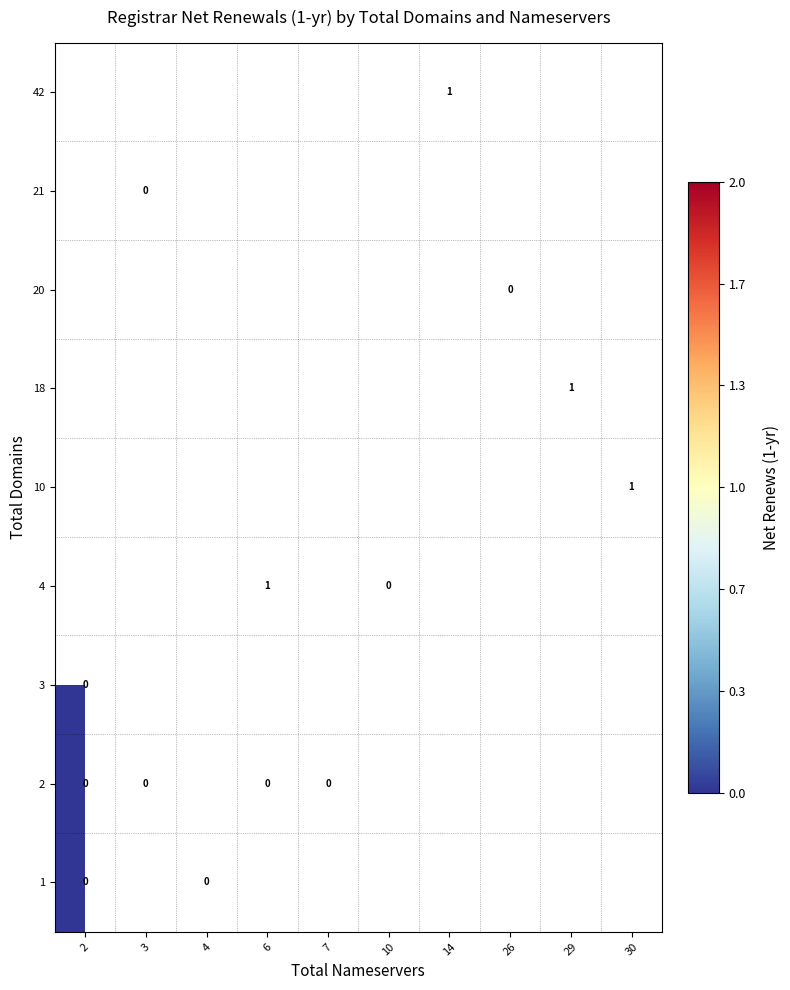

The value of 3 at 6 is 3. True or false?

False